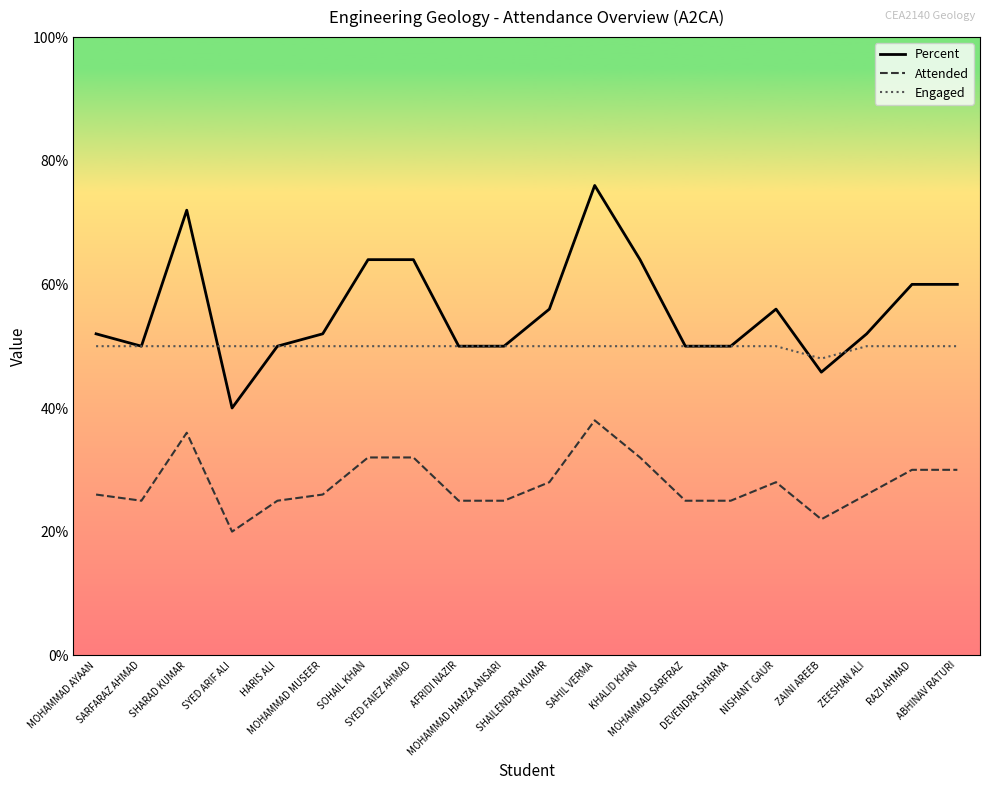

What position from the left is SOHAIL KHAN?

7